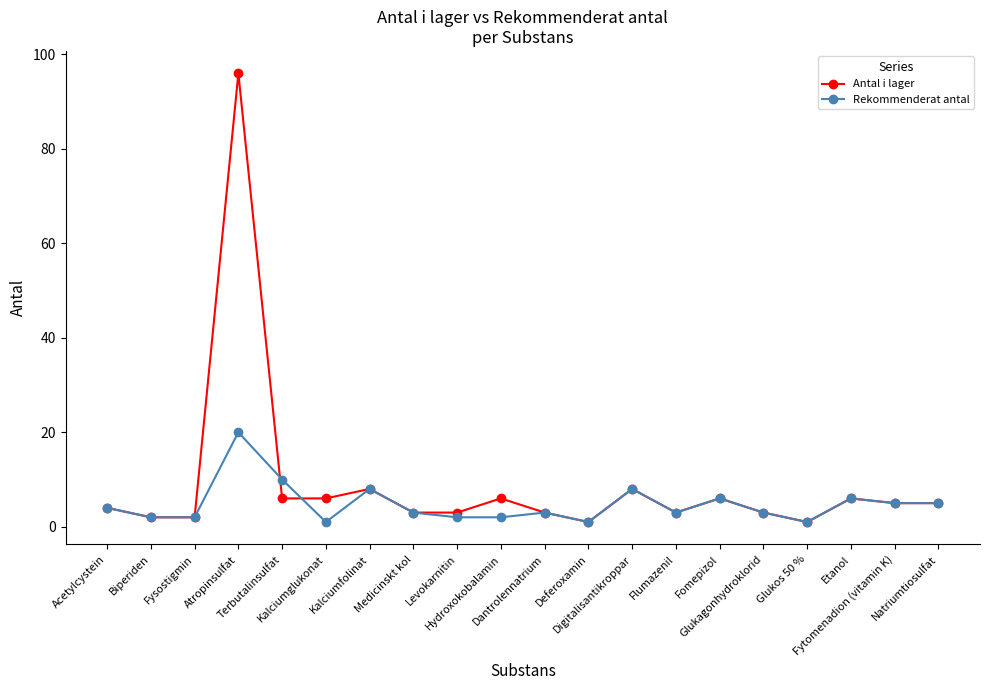

True or false: Antal i lager has more than 1 points higher than both neighbors.

True